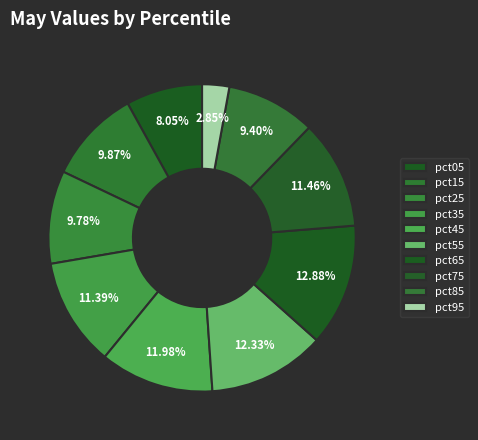

How many segments does this pie chart have?

10